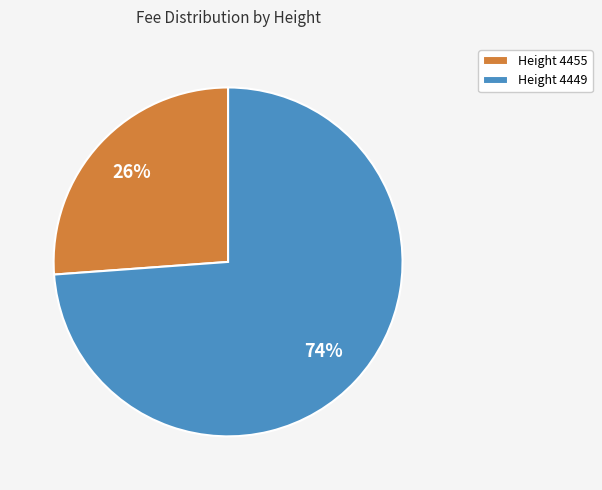

What is the largest slice in the pie chart?

Height 4449